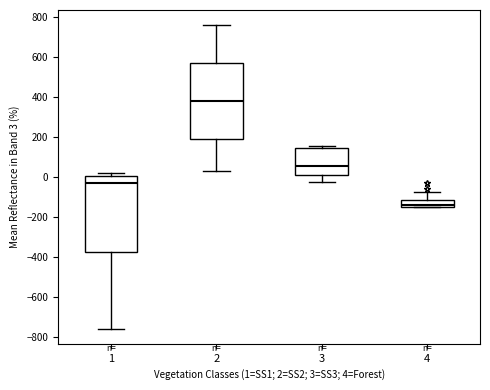

Reading left to right, transcribe this box plot: for each box, give where its median line is, the range the box spans, and where its two whiskers end, as read against the y-axis. The values are not printed on the chart, so give them approximately, as read against the axis.

1: median -40, box -380 to 0, whiskers -760 to 20
2: median 380, box 200 to 560, whiskers 20 to 760
3: median 60, box 20 to 140, whiskers -20 to 160
4: median -140 (just above the box's lower edge), box -140 to -120, whiskers -160 to -80